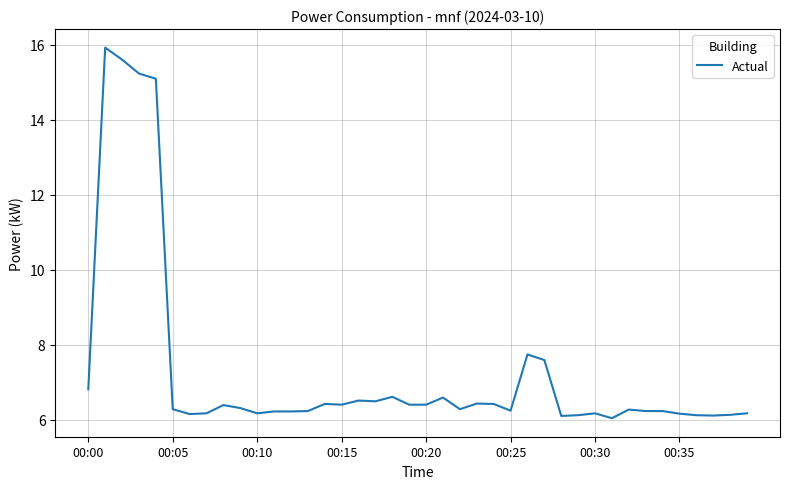

What is the smallest value displayed?

6.0